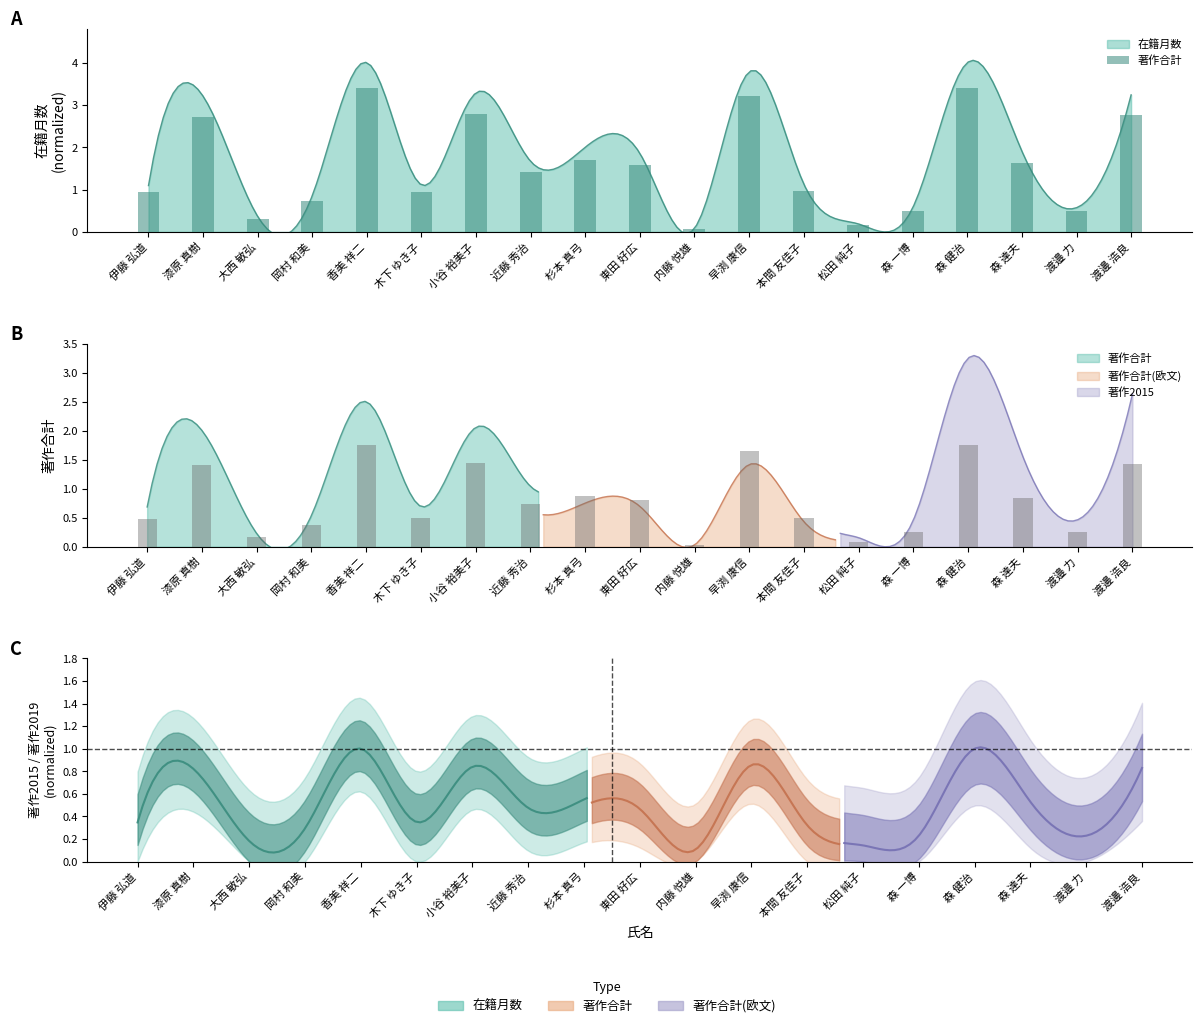

Rank the categories by value from highest to lowest.

香美 祥二, 森 健治, 早渕 康信, 小谷 裕美子, 渡邊 浩良, 漆原 真樹, 杉本 真弓, 森 達夫, 東田 好広, 近藤 秀治, 本間 友佳子, 木下 ゆき子, 伊藤 弘道, 岡村 和美, 森 一博, 渡邉 力, 大西 敏弘, 松田 純子, 内藤 悦雄